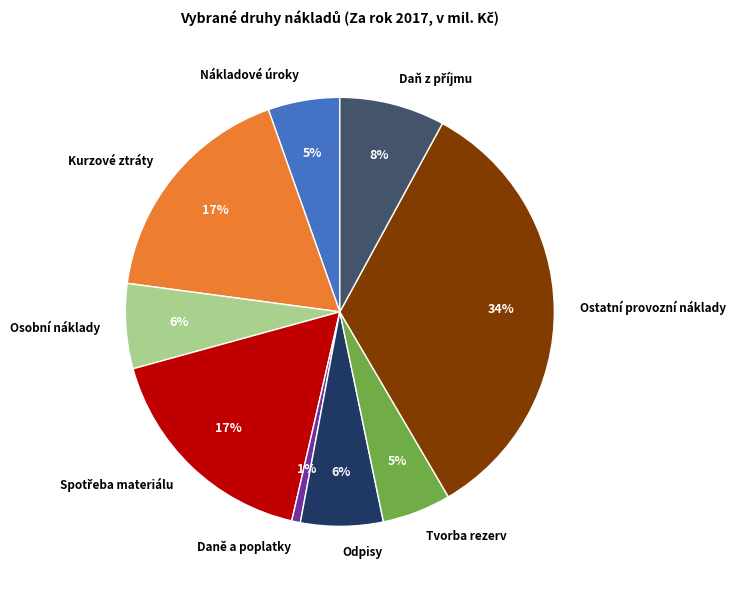

What is the ratio of the value at Odpisy to the value at Osobní náklady?

1.0